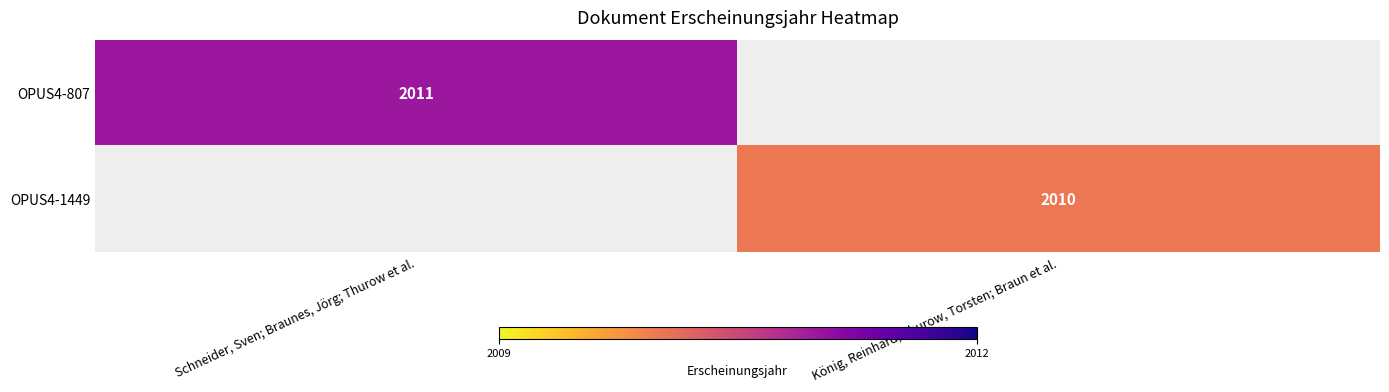

True or false: OPUS4-1449 has a value of 2651 at König, Reinhard; Thurow, Torsten; Braun et al..

False